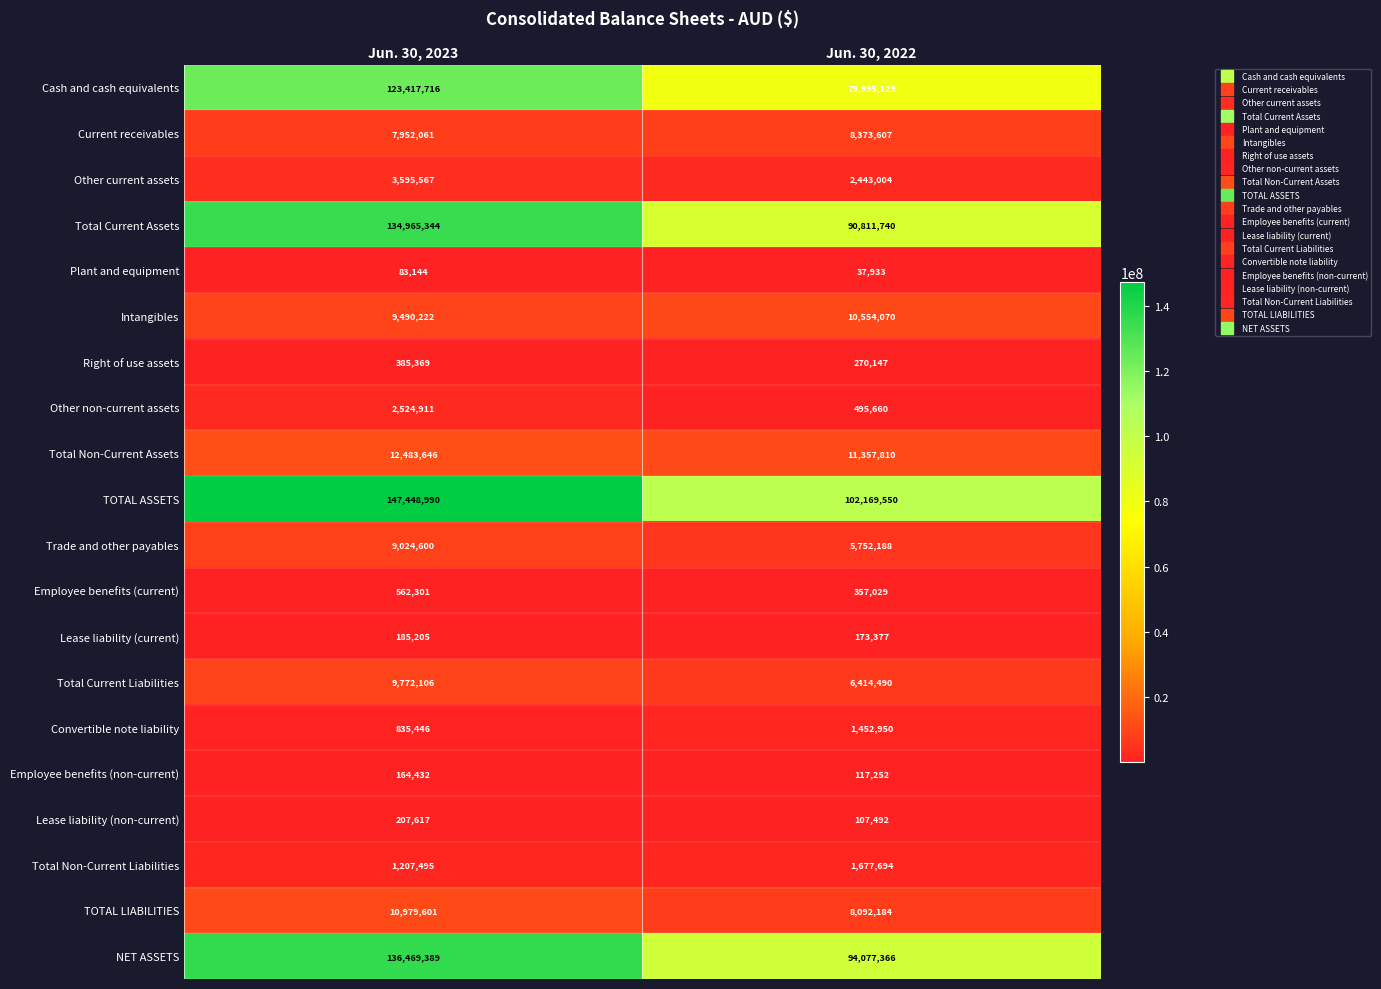

Which series has the largest total across all categories?

TOTAL ASSETS